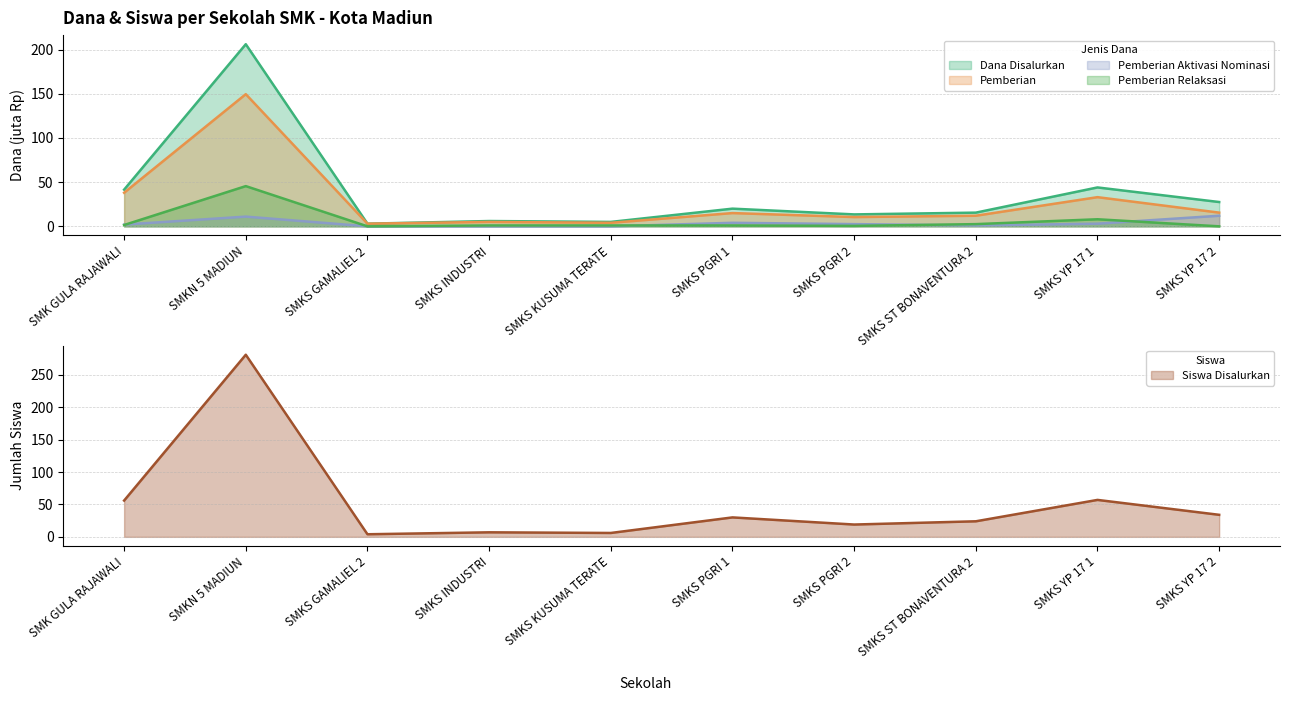

What is the label of the 4th point from the right?

SMKS PGRI 2